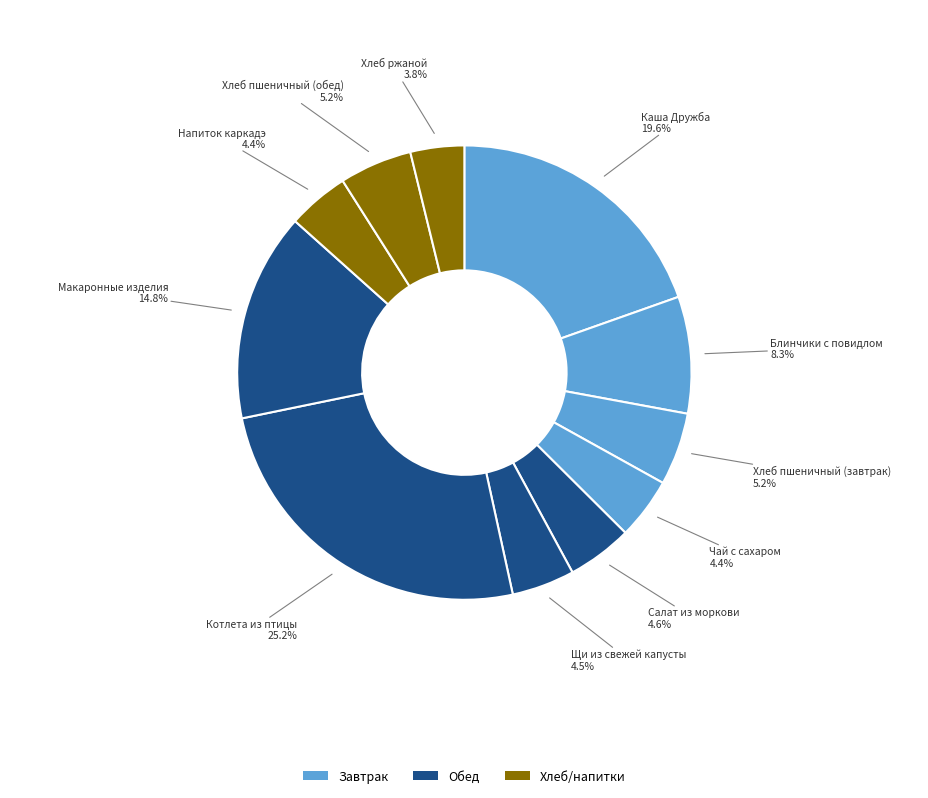

How many slices are in this pie chart?

11